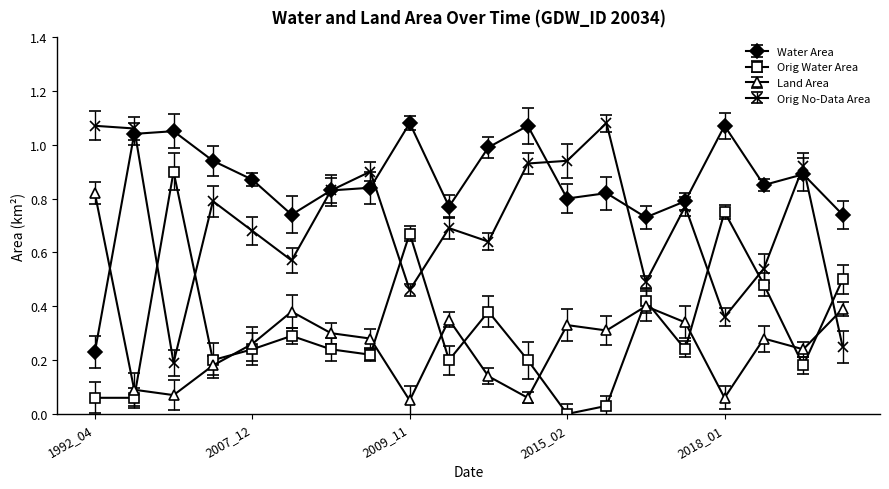

True or false: Water Area has more than 2 points higher than both neighbors.

True